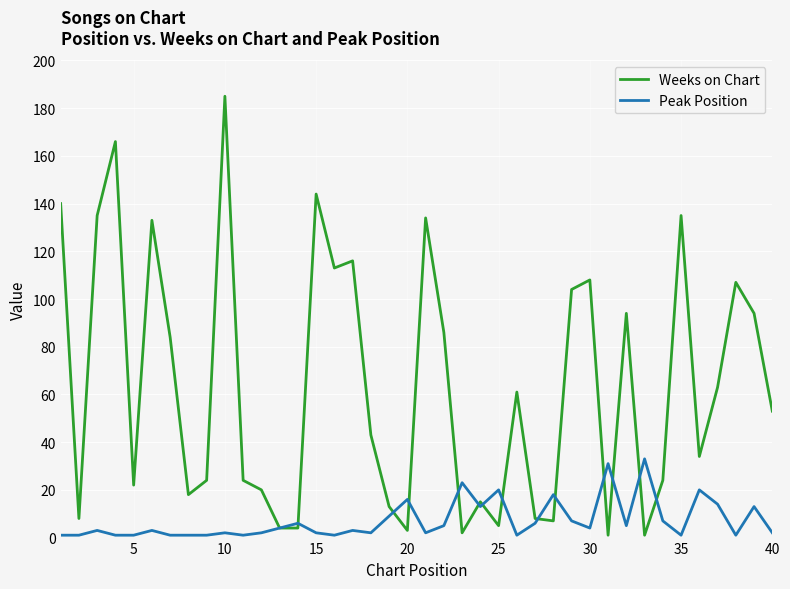

Which series has the widest spread of values?

Weeks on Chart